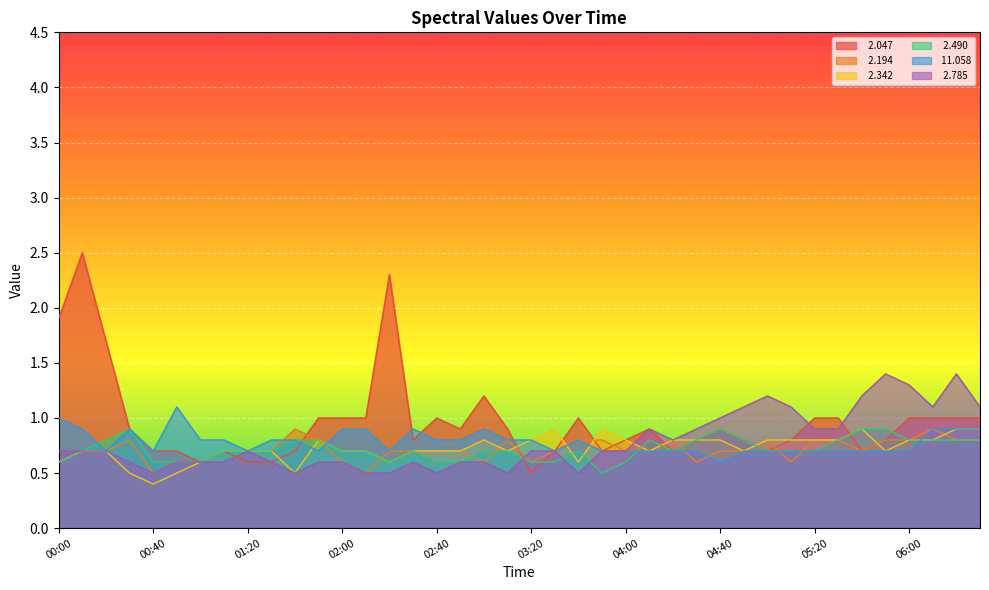

What is the label of the 17th point from the left?

02:40